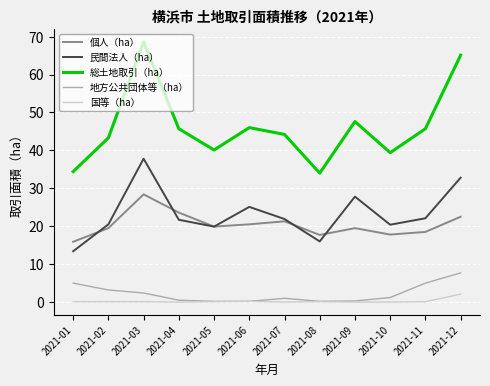

Where does the 地方公共団体等（ha） series first go above 1?

2021-01